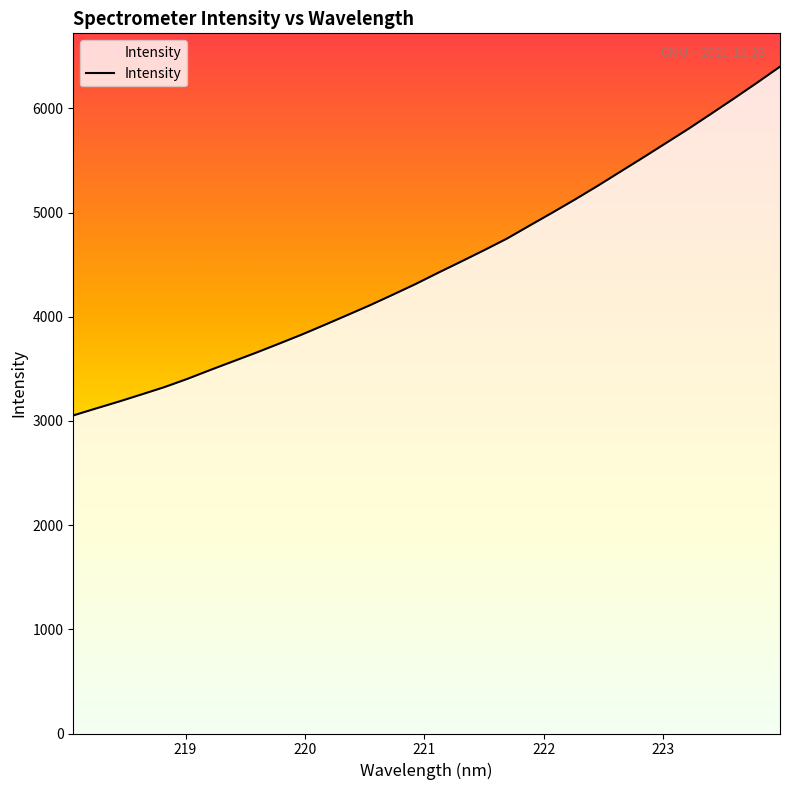

What is the minimum value shown in the chart?

3052.6